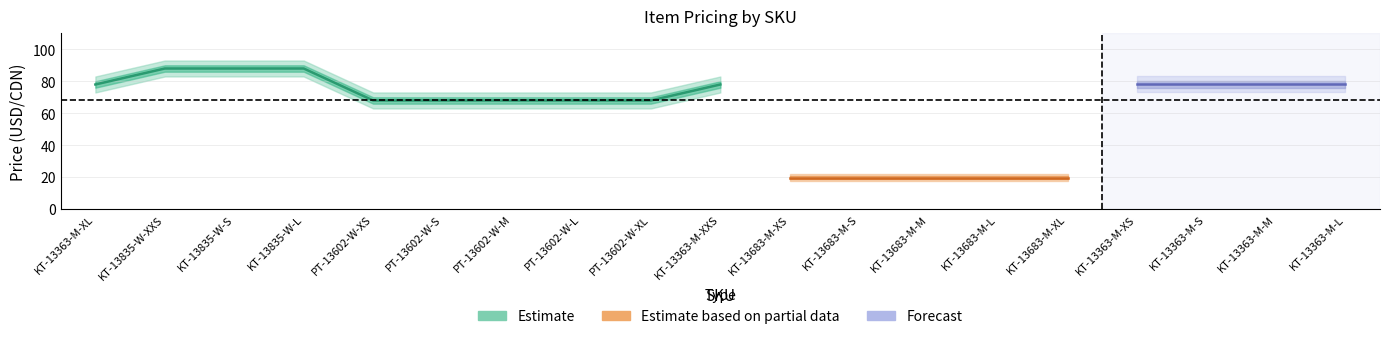

What is the greatest value displayed?

88.0